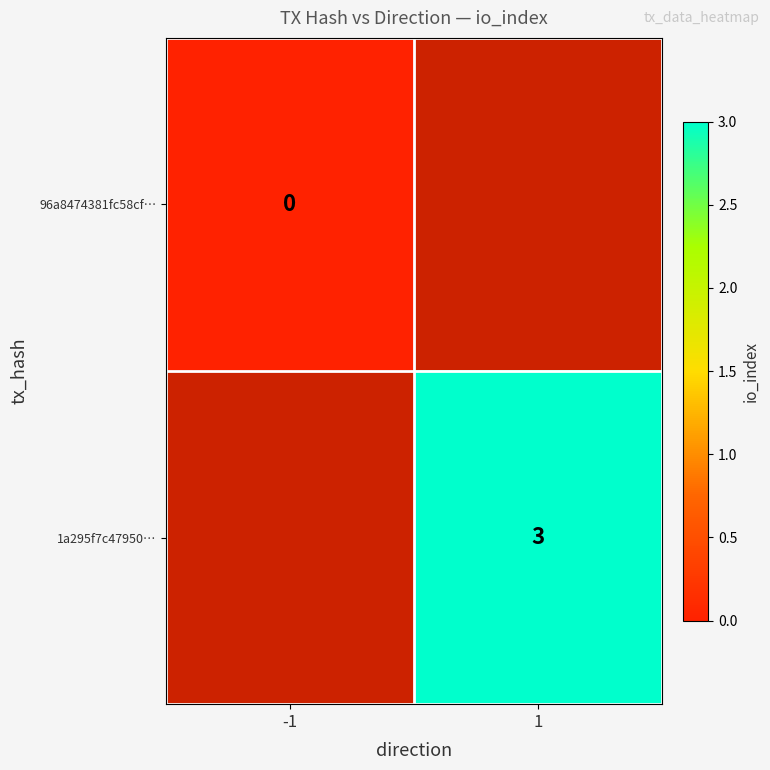

Which label corresponds to the smallest value in the chart?

-1